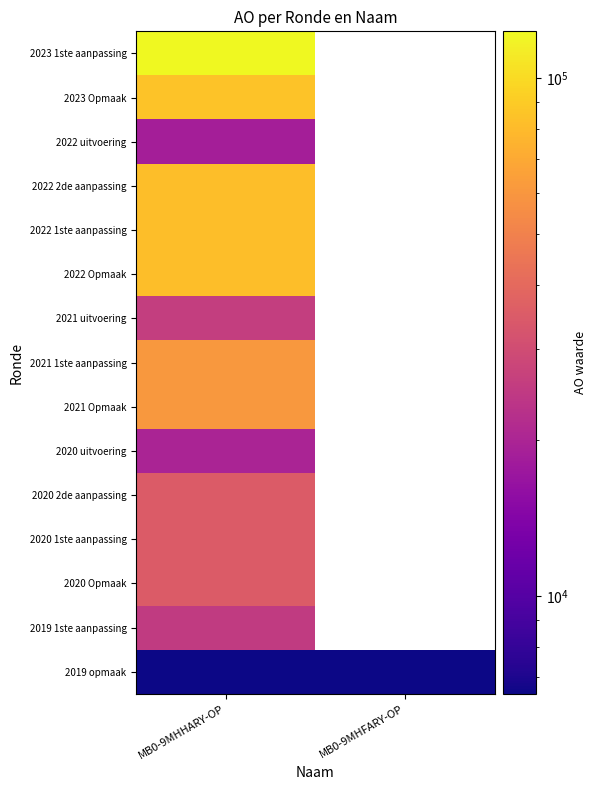

Is it true that 2022 1ste aanpassing equals 82328.0 at MB0-9MHHARY-OP?

True